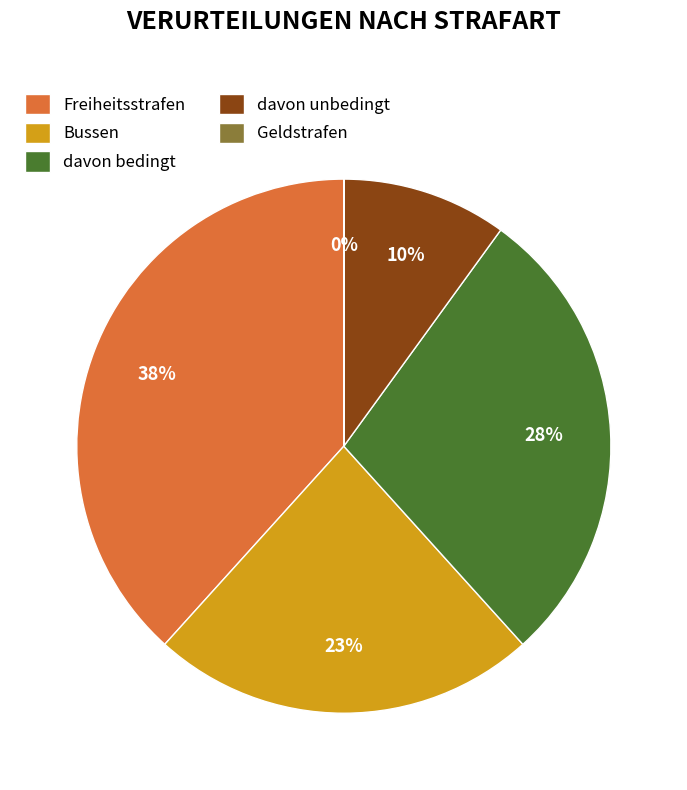

True or false: davon unbedingt accounts for 10% of the total.

True